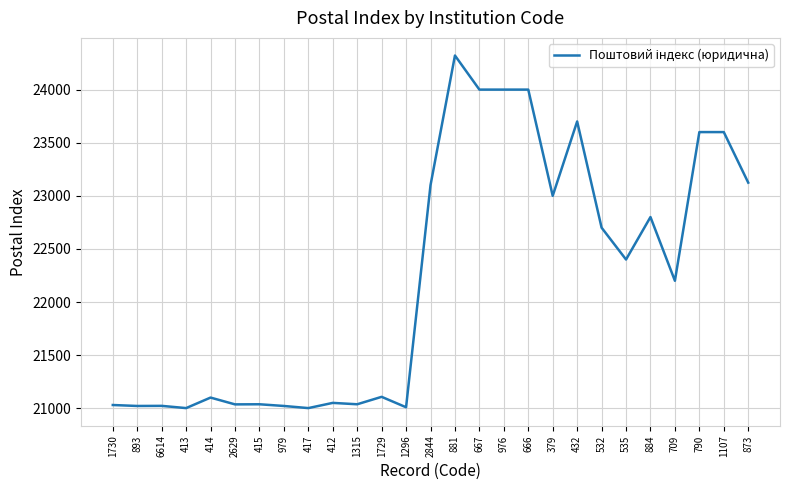

What is the sum of the values at 893 and 535?

43421